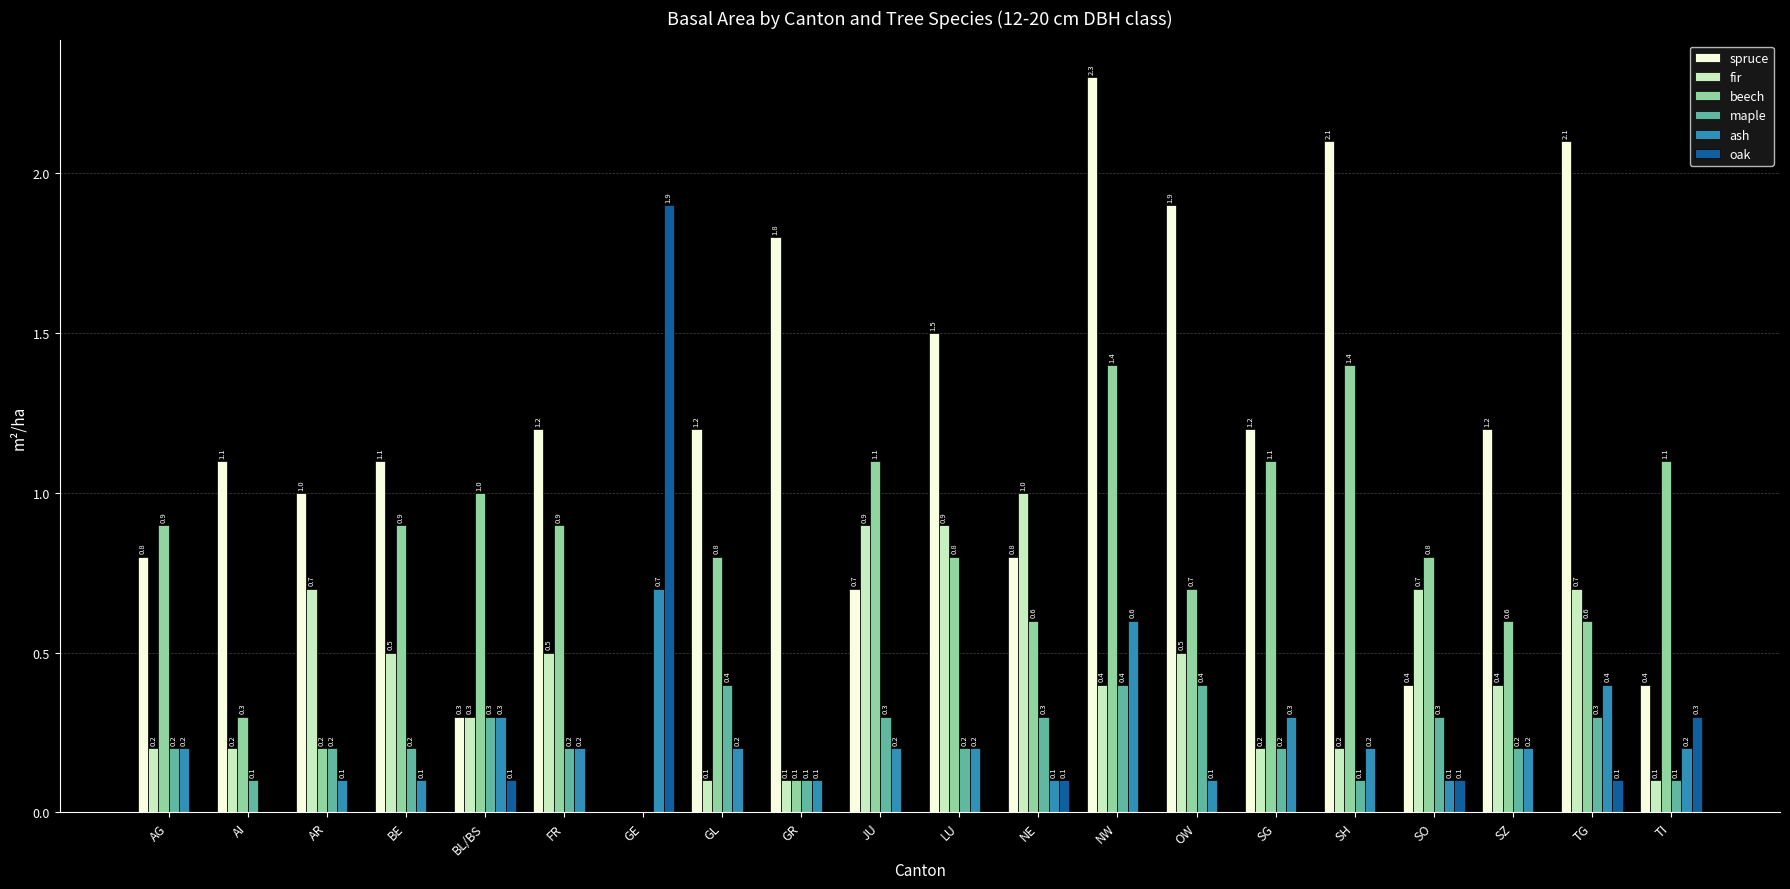

How many groups of bars are there?

20